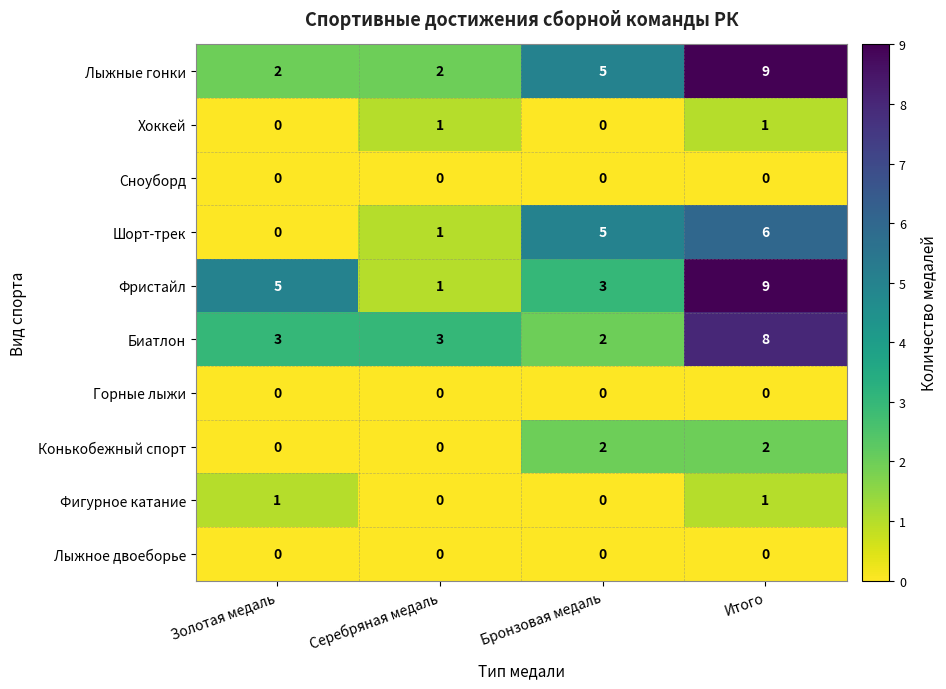

True or false: Биатлон has a value of 5 at Серебряная медаль.

False